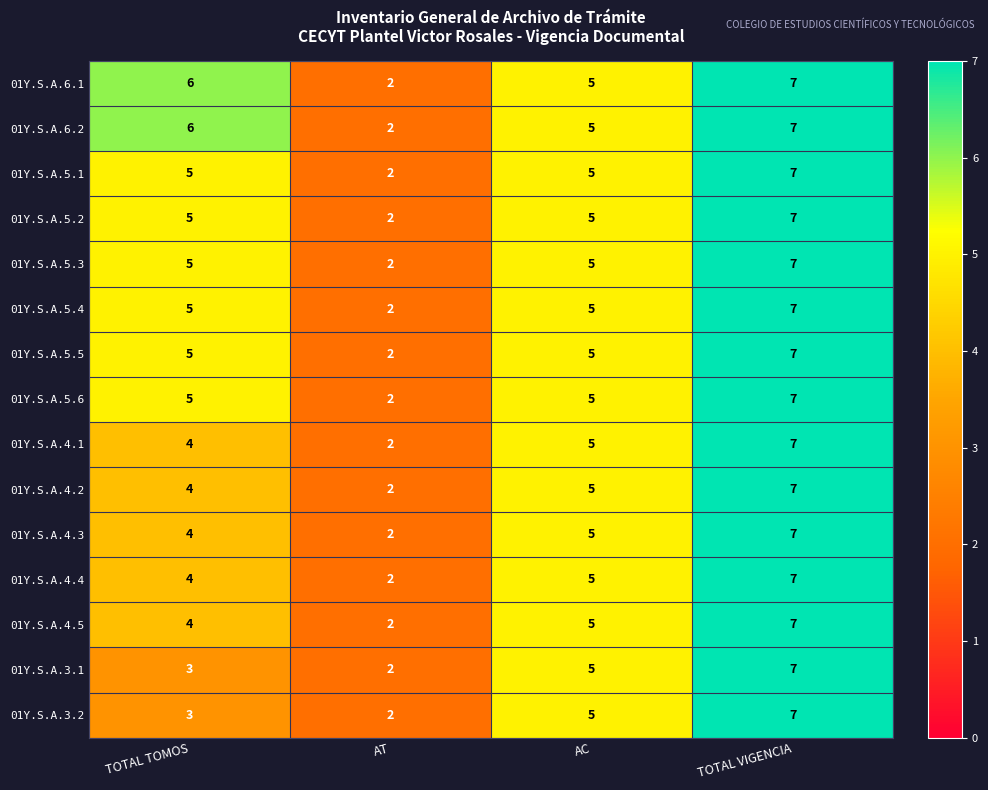

Count the number of categories in the chart.

4